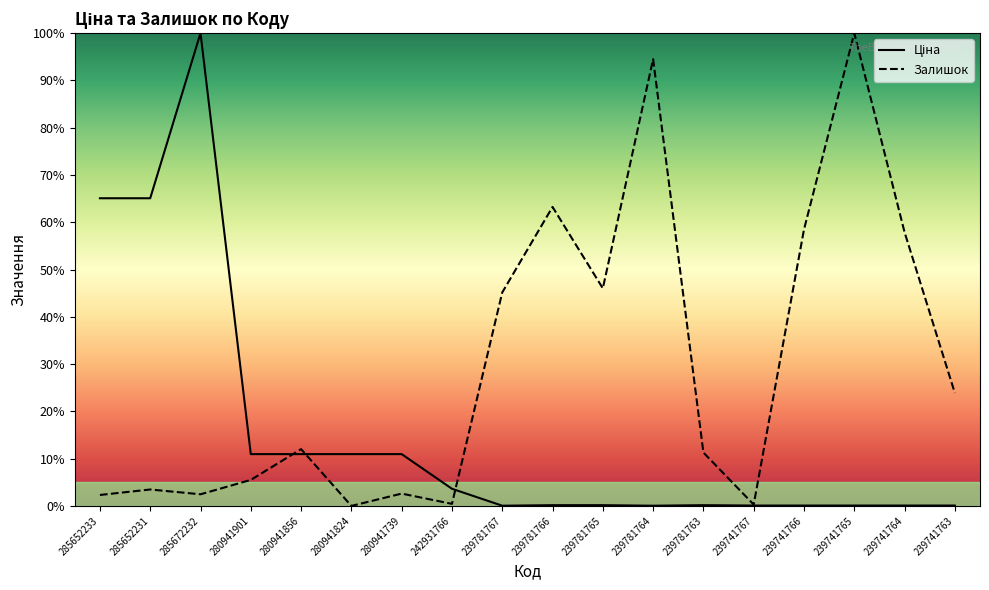

List the labels in order of Залишок value, largest first.

239741765, 239781764, 239781766, 239741766, 239741764, 239781765, 239781767, 239741763, 280941856, 239781763, 280941901, 285652231, 280941739, 285672232, 285652233, 242931766, 239741767, 280941824